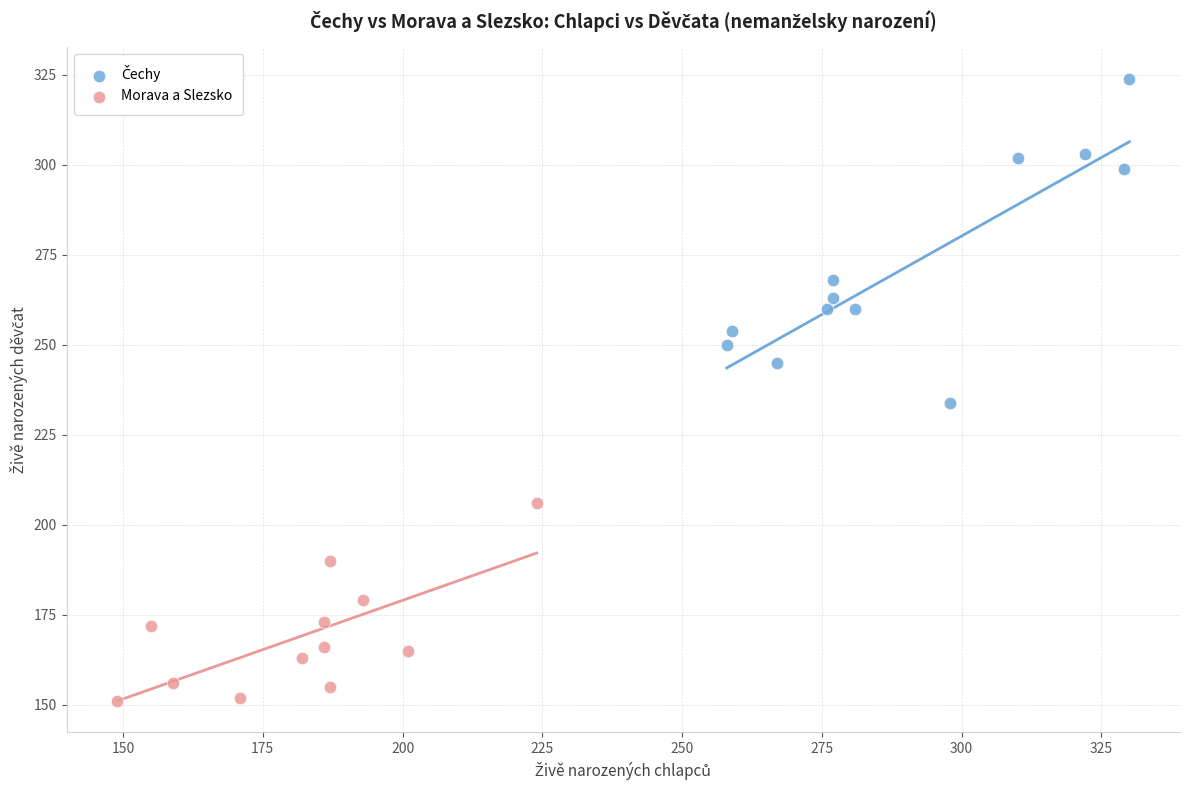

Which series reaches the minimum Y coordinate?

Morava a Slezsko